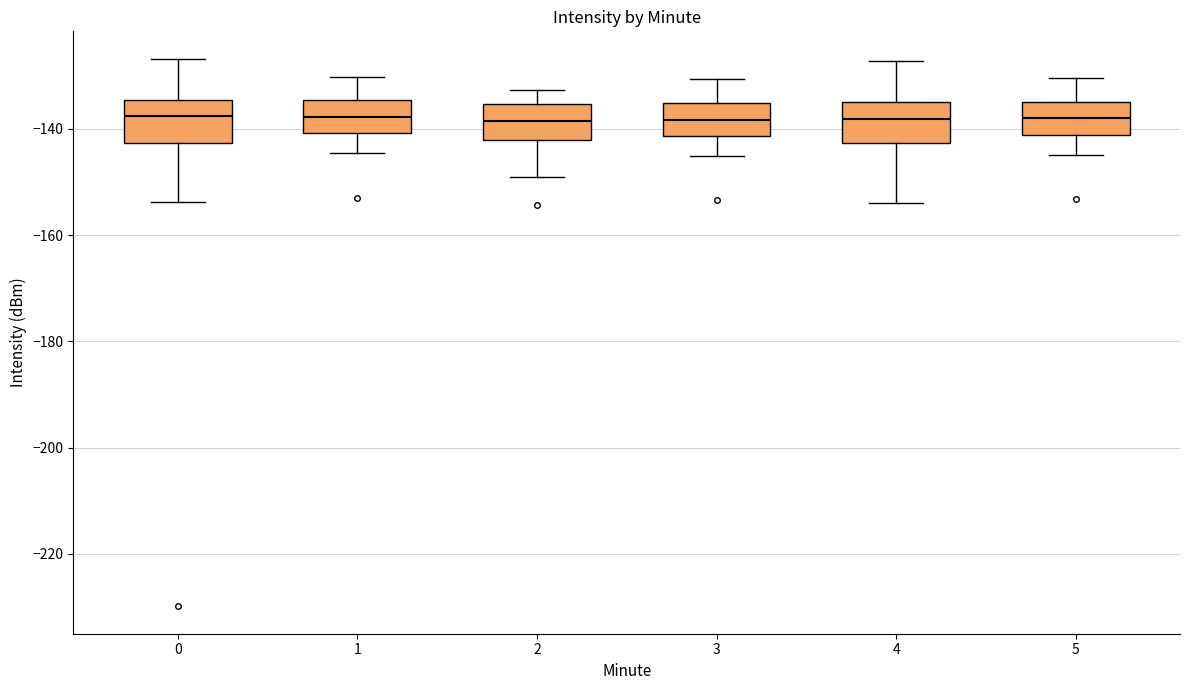

Reading left to right, read every box against the y-axis: the position of its median line, the range the box covers, and the ends of its whiskers. The values are not printed on the chart, so give them approximately, as read against the axis.

0: median -138, box -142 to -134, whiskers -154 to -126
1: median -138, box -140 to -134, whiskers -144 to -130
2: median -138, box -142 to -136, whiskers -150 to -132
3: median -138, box -142 to -136, whiskers -146 to -130
4: median -138, box -142 to -134, whiskers -154 to -128
5: median -138, box -142 to -134, whiskers -144 to -130